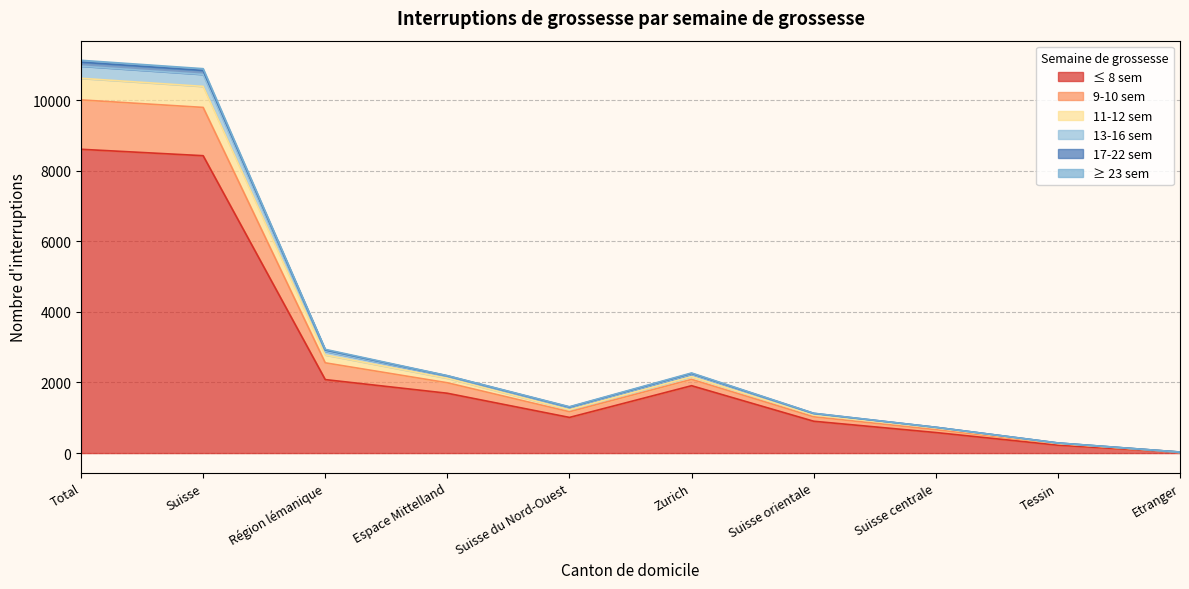

True or false: 13-16 sem has a value of 376 at Suisse centrale.

False